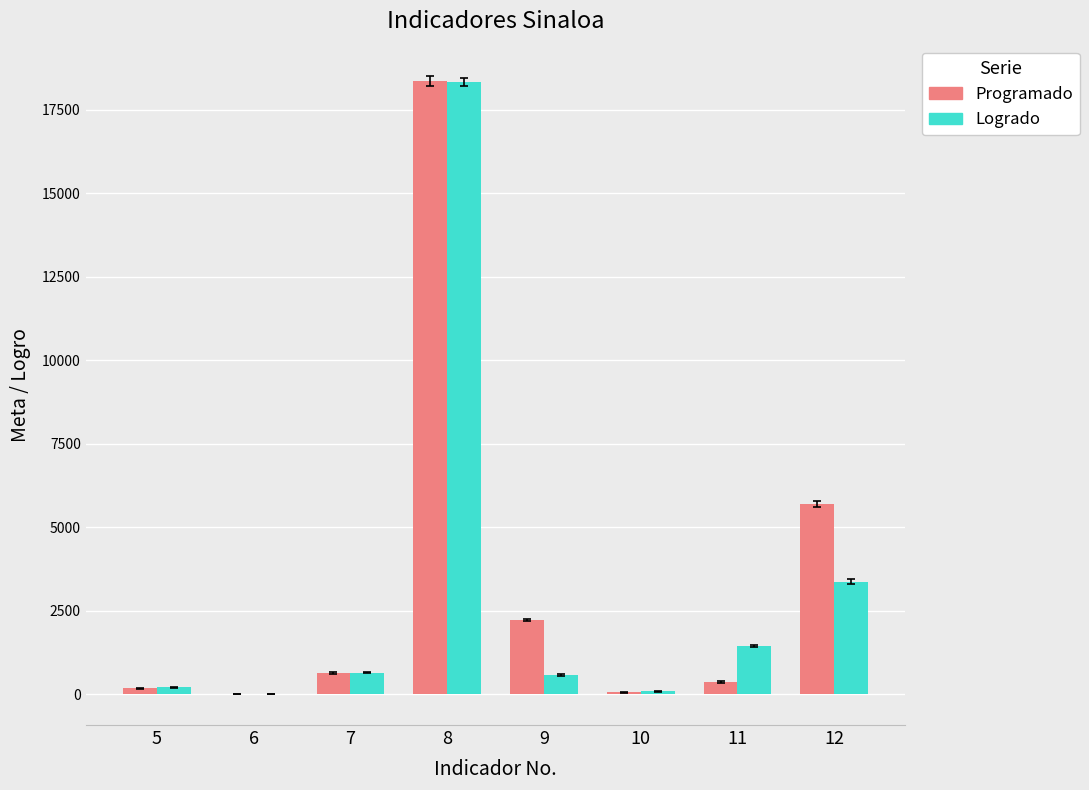

True or false: Programado has a value of 18367 at 8.

True